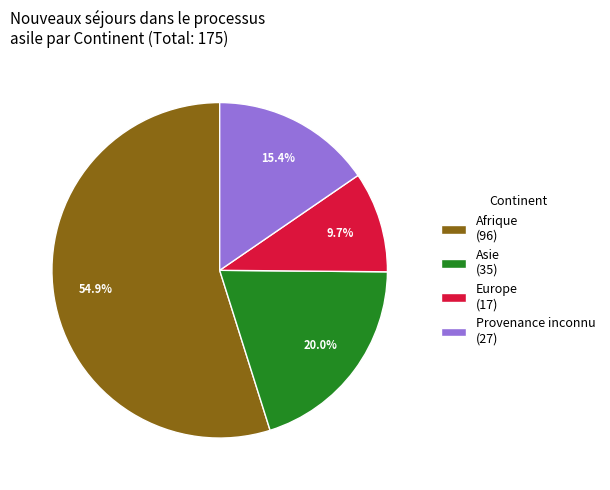

Rank the categories by value from lowest to highest.

Europe (17), Provenance inconnu (27), Asie (35), Afrique (96)